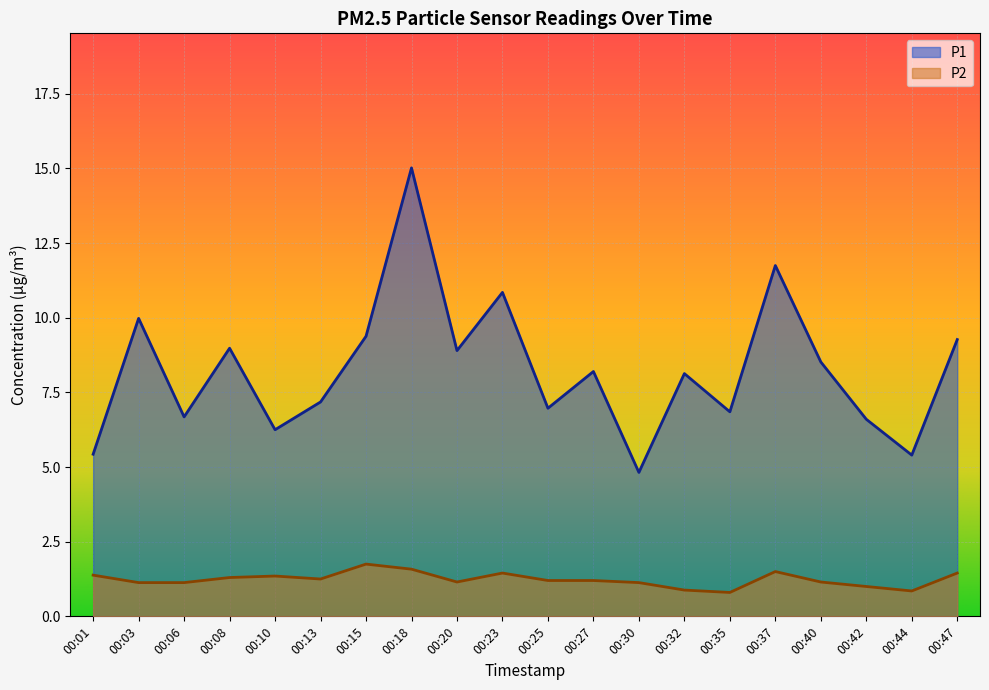

What is the value of the P2 point at the 16th from the left?

1.5